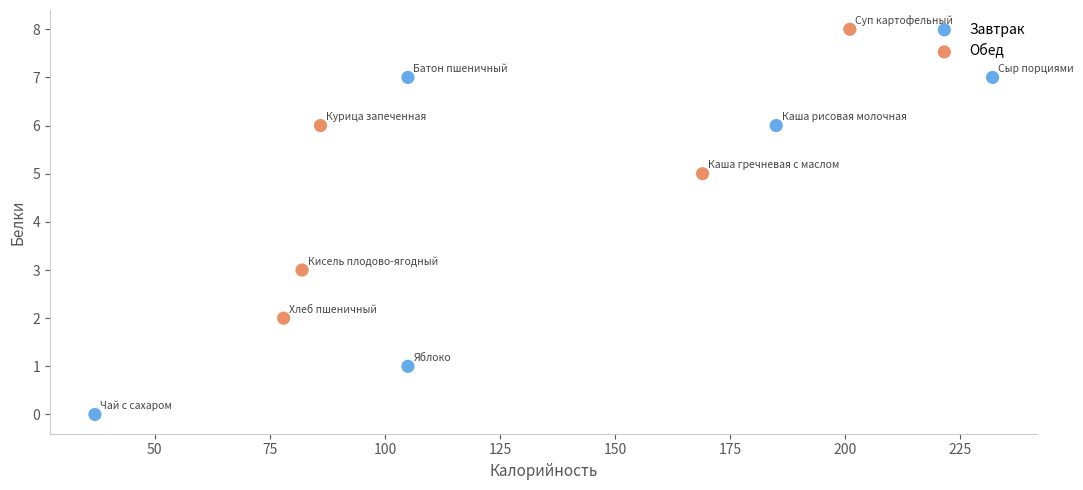

Which series contains the lowest Y value?

Завтрак